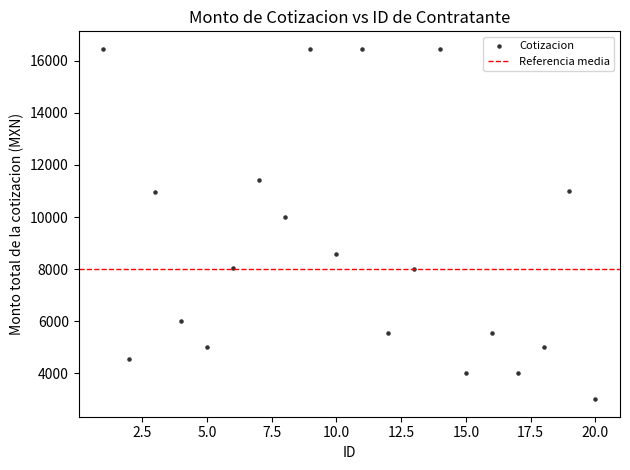

What Y value in the scatter plot is closest to 9731?

10000.0